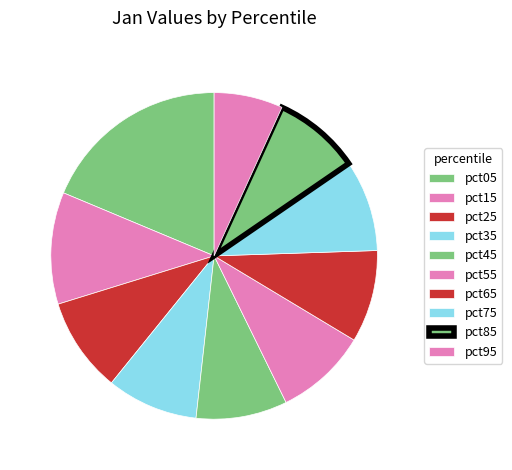

Count the number of slices in the pie.

10